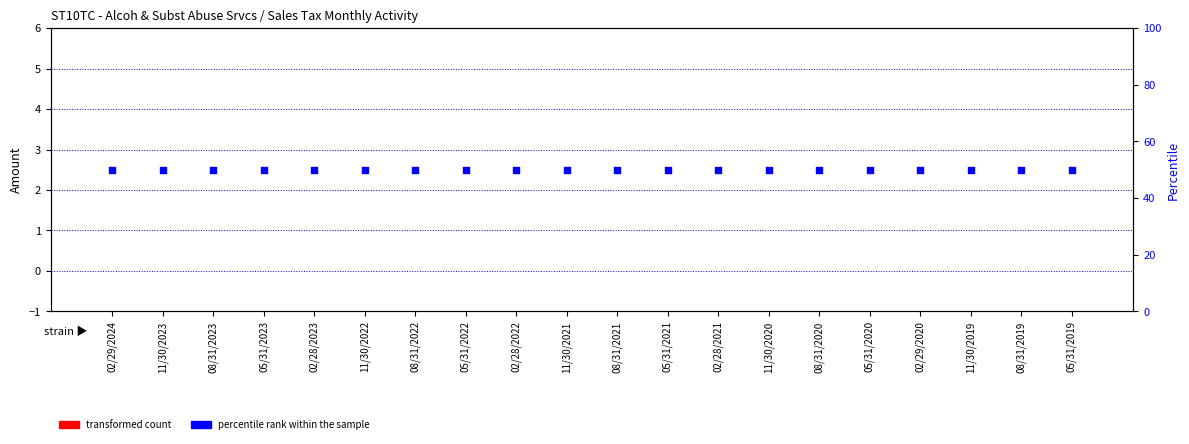

Which series contains the lowest Y value?

transformed count